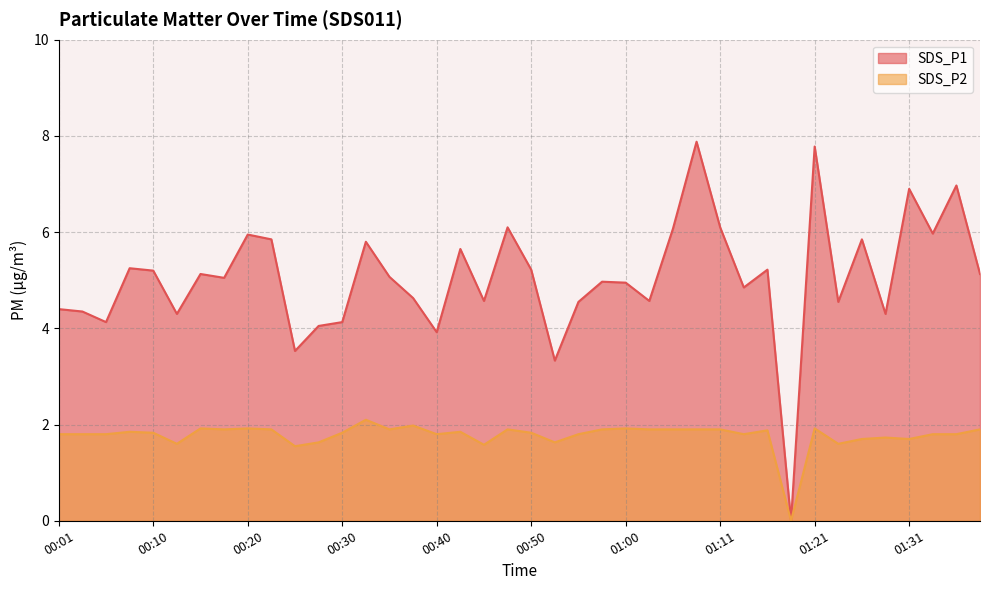

How many categories are shown in the chart?

40